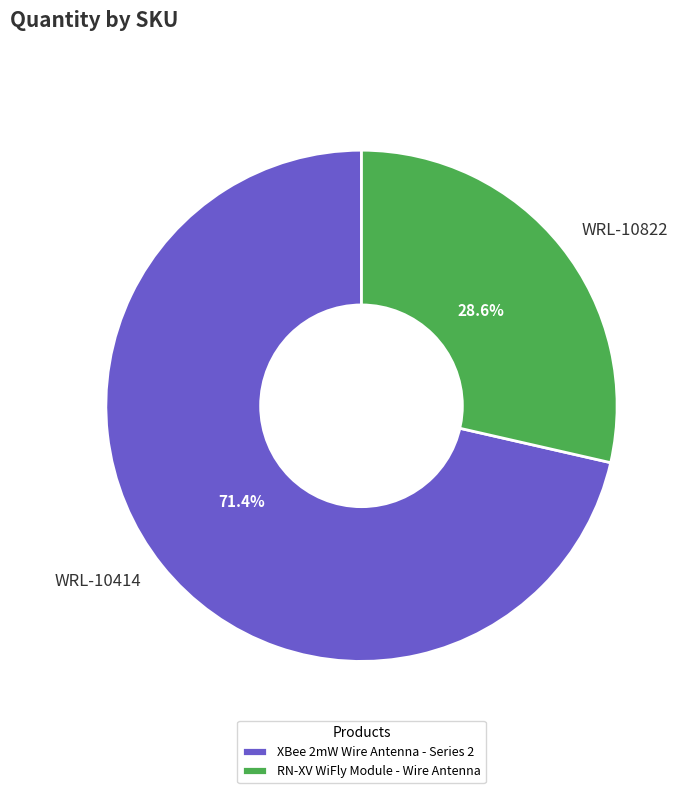

Which category has the smallest portion of the pie?

WRL-10822